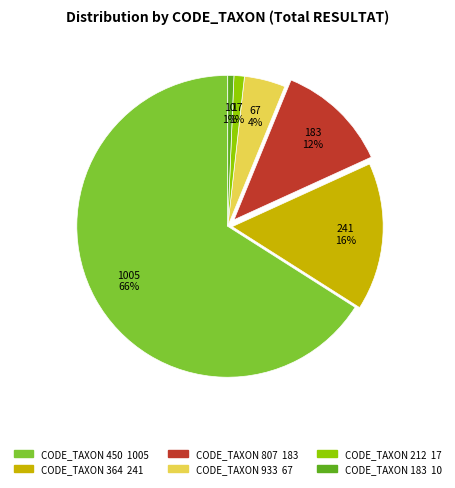

To the nearest percent, what is the difference between the largest and smallest slice percentages?

65%